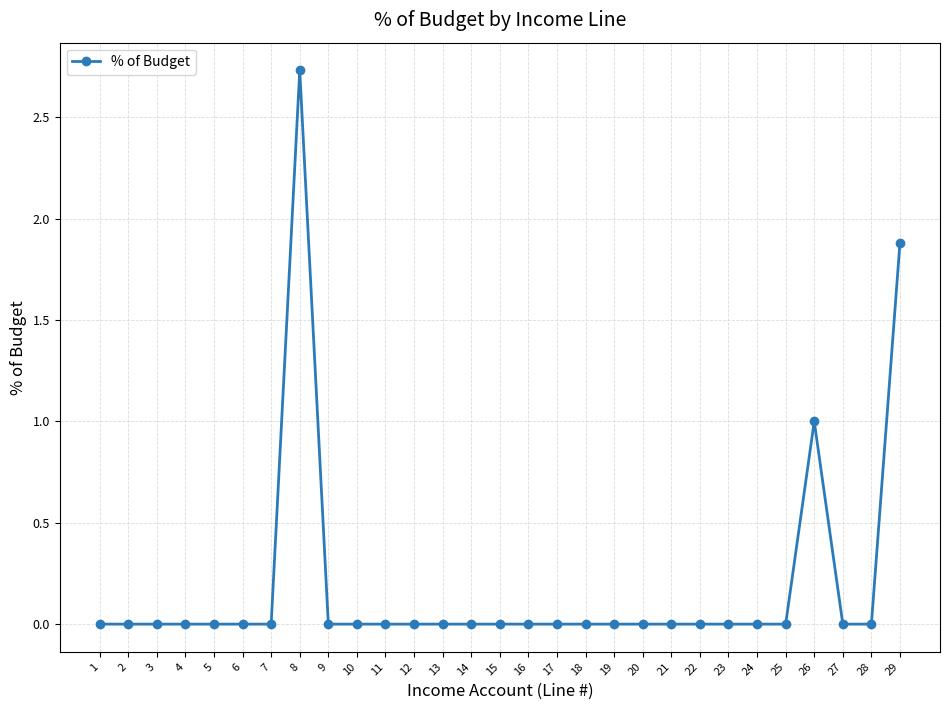

True or false: there are more than 0 points higher than both neighbors.

True